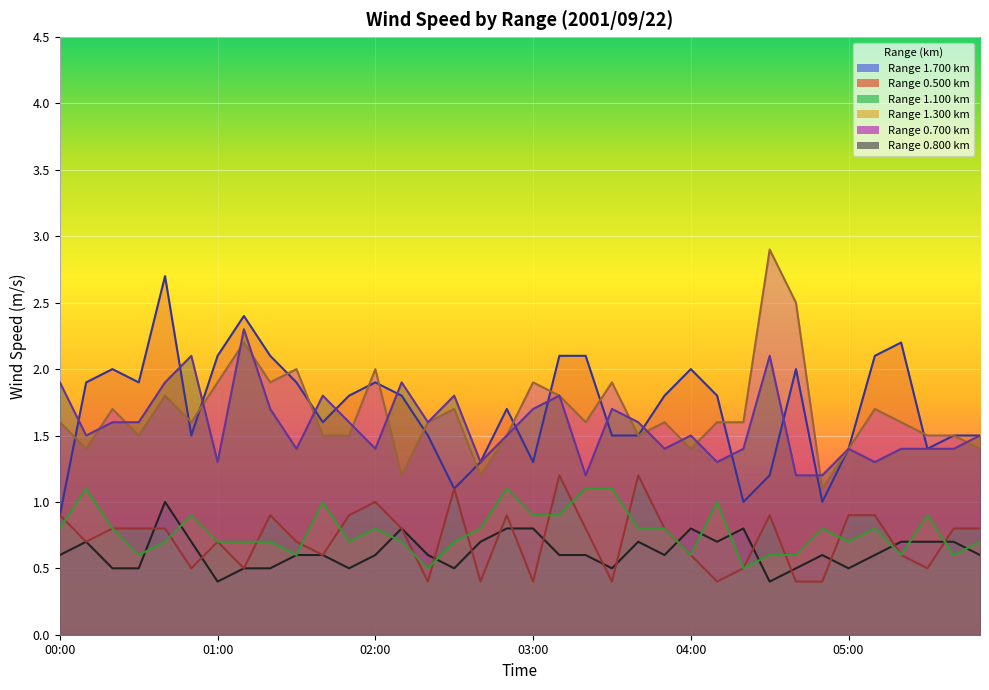

True or false: 0.700 and 1.700 cross at least once.

False